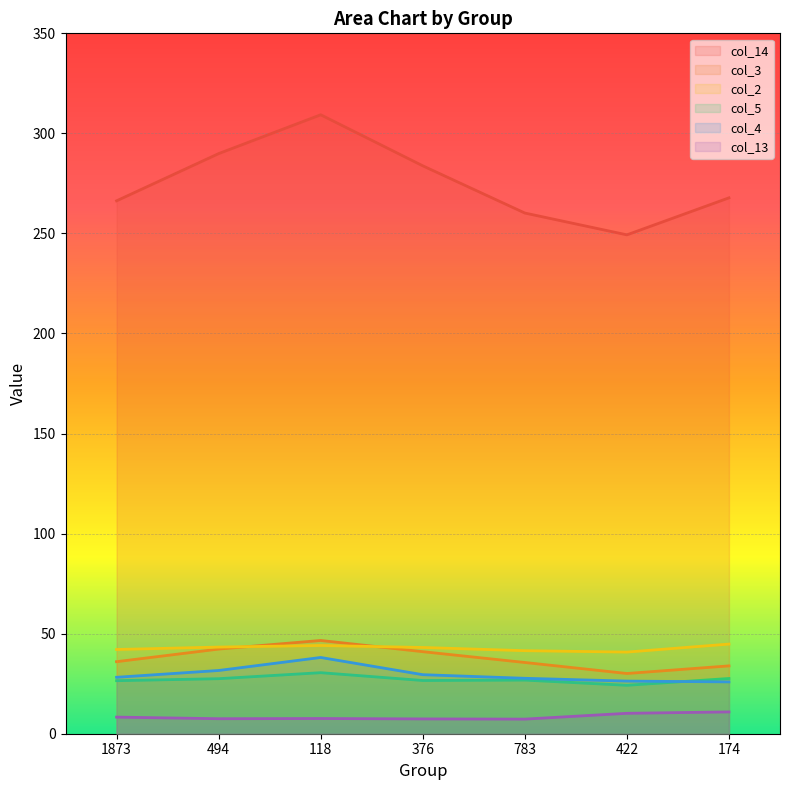

What is the difference between the second highest and minimum values in the col_3 series?

12.2